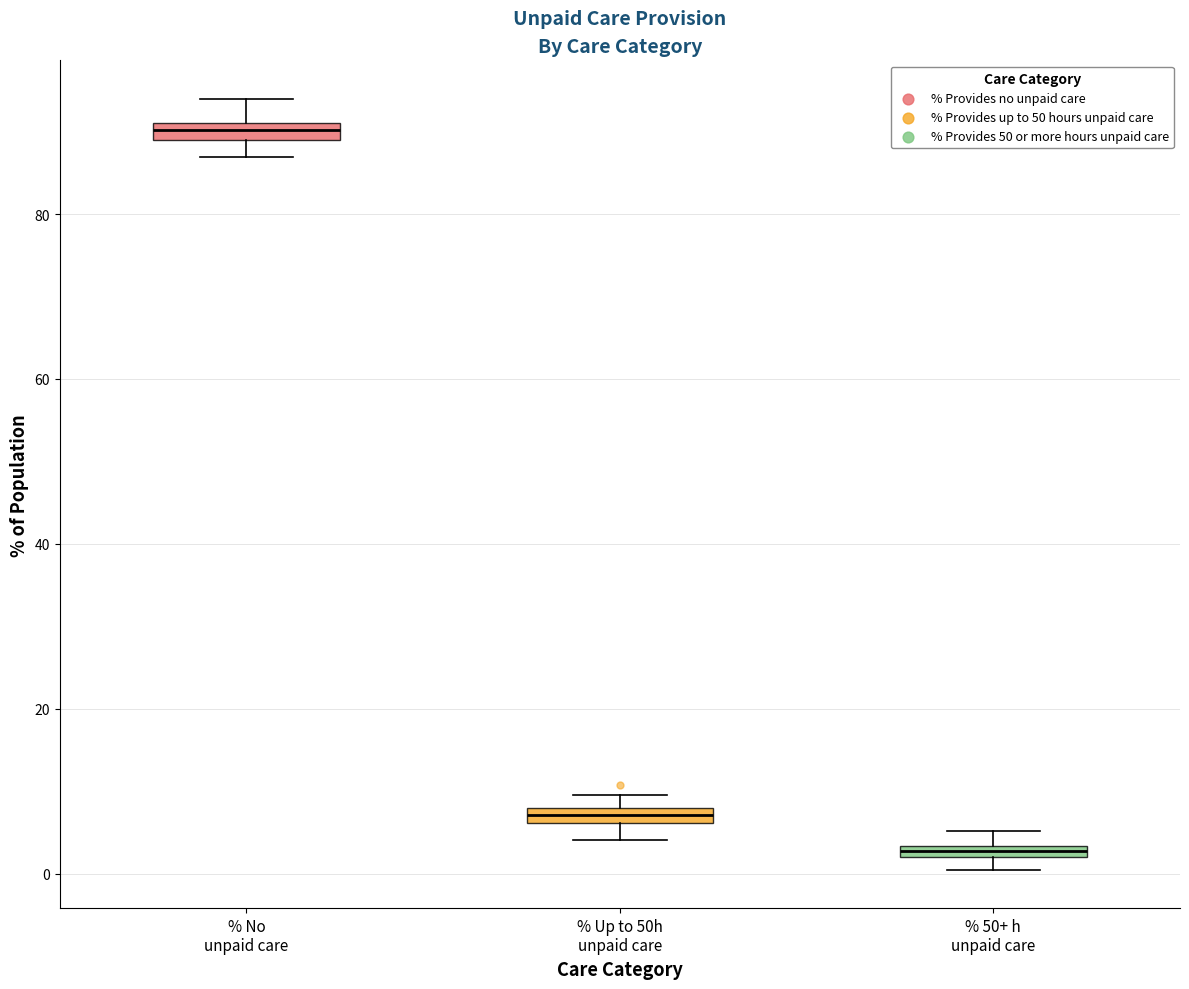

Where does the lower whisker of the box for % Up to 50h unpaid care end on the y-axis? The values are not printed on the chart, so give them approximately, as read against the axis.

4